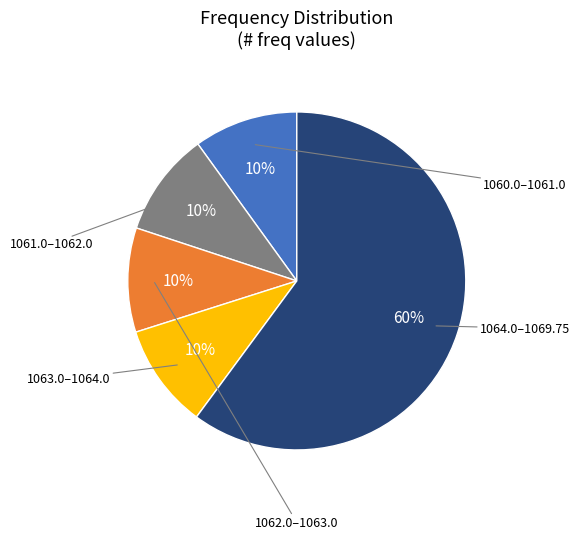

Is there a majority slice in this chart?

Yes